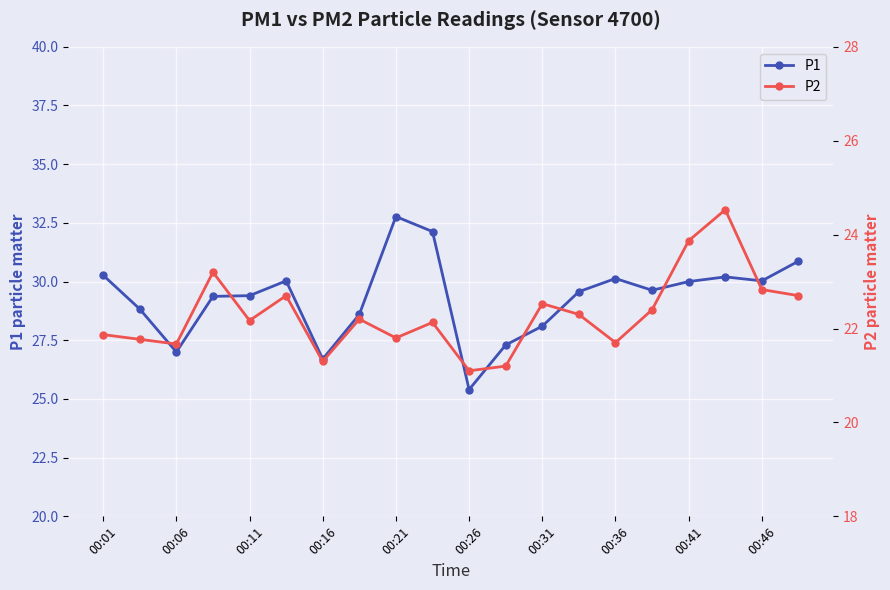

At which category does P1 reach its first local valley?

00:06